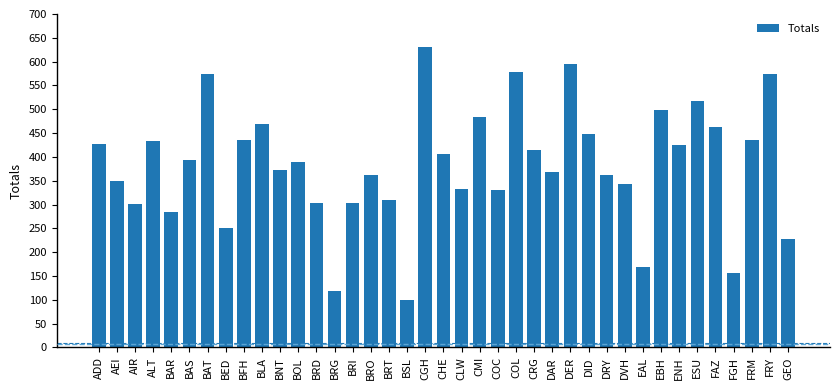

What is the label of the 5th bar from the right?

FAZ